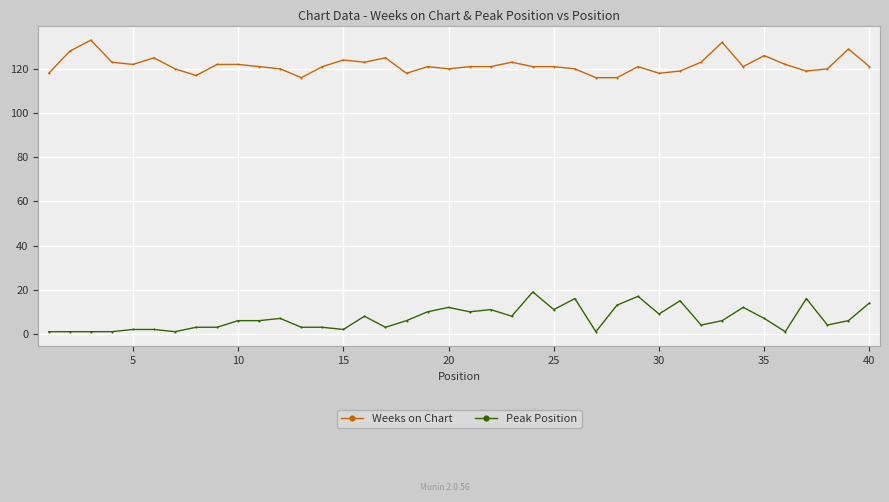

What is the lowest value of the Peak Position series?

1